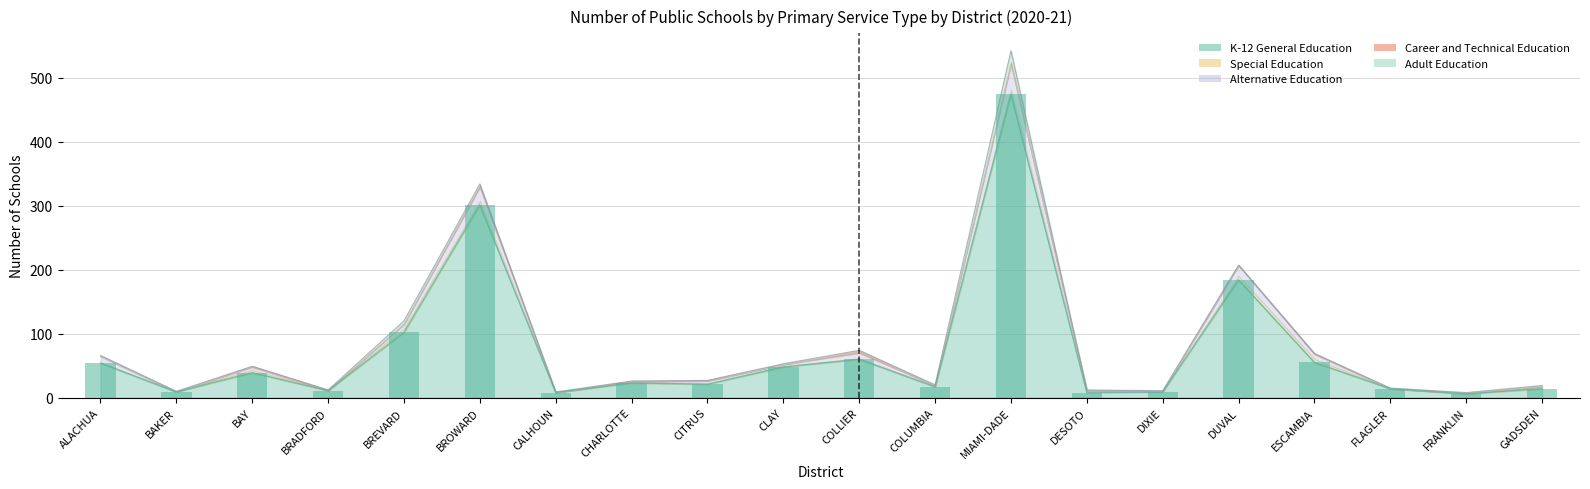

How many positive values does the Special Education series have?

14